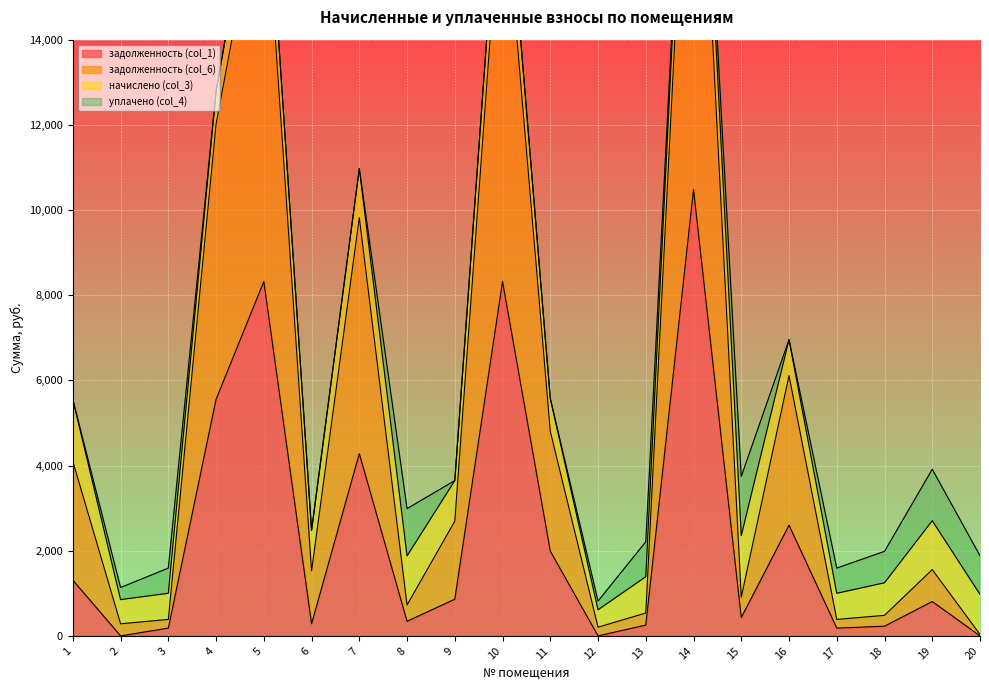

The задолженность (col_1) series shows 685.6 at 15. True or false?

False